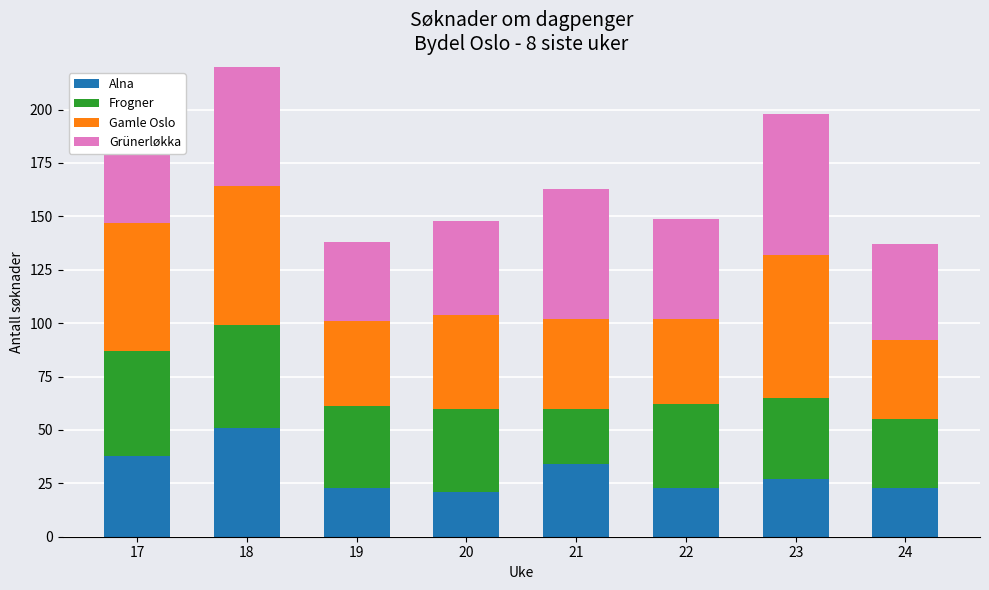

What is the total value across all series at 19?

138